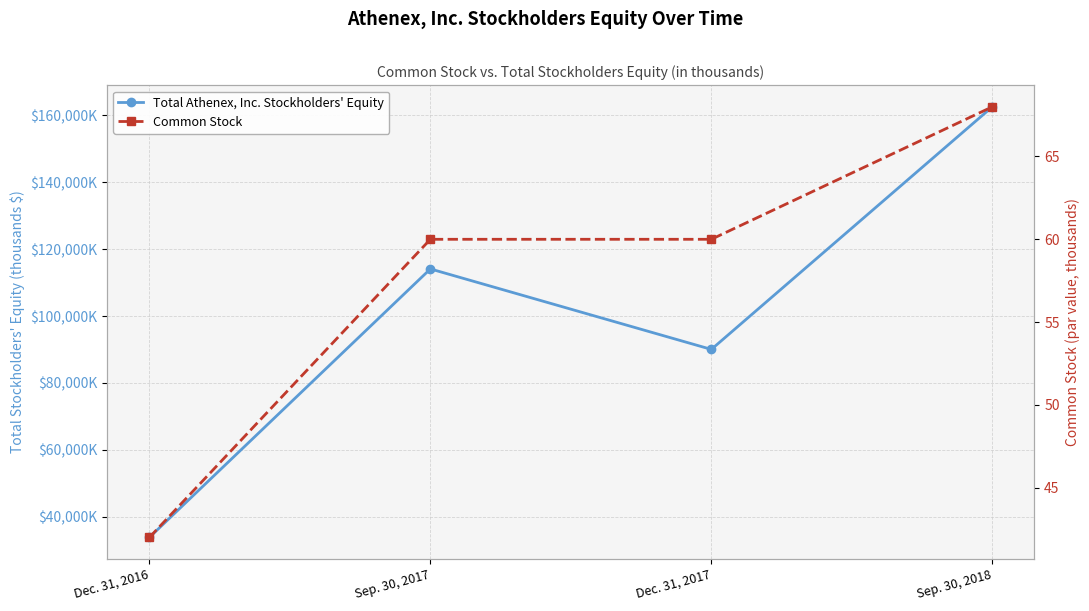

Is it true that Common Stock equals 12 at Dec. 31, 2016?

False